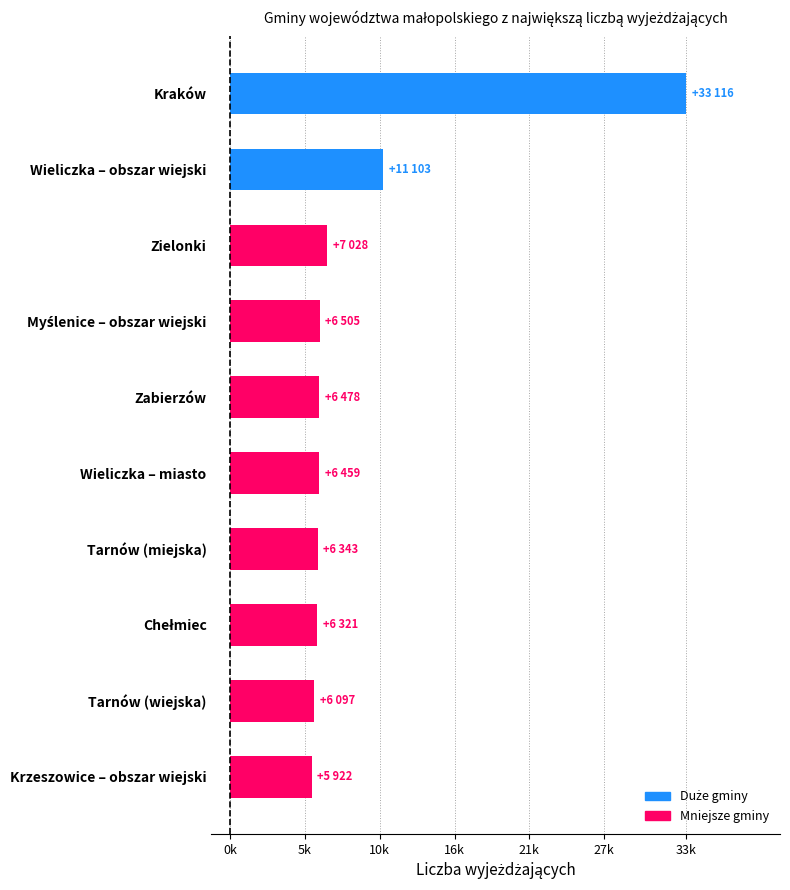

Are the bars horizontal?

Yes